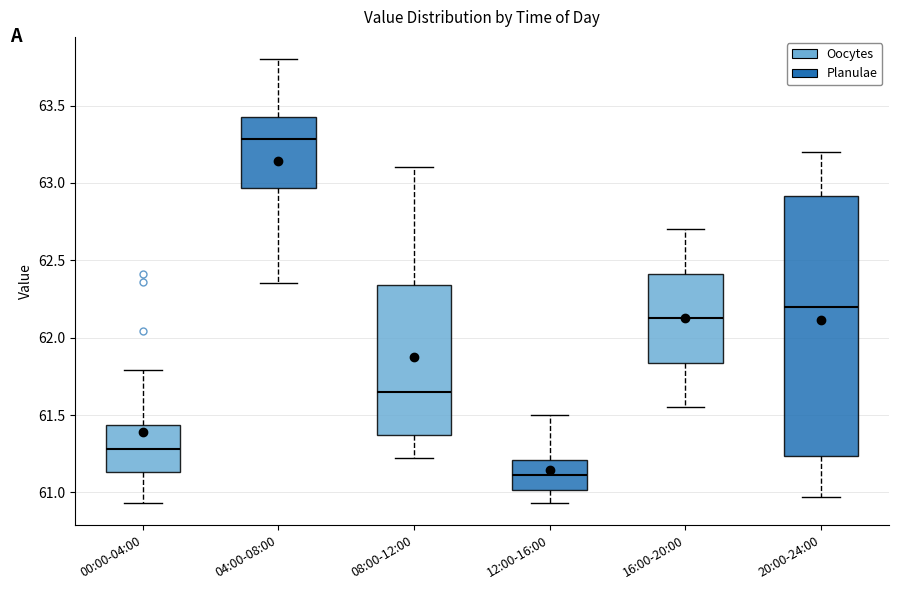

Which box is the tallest, from its lower edge to its upper edge?

20:00-24:00